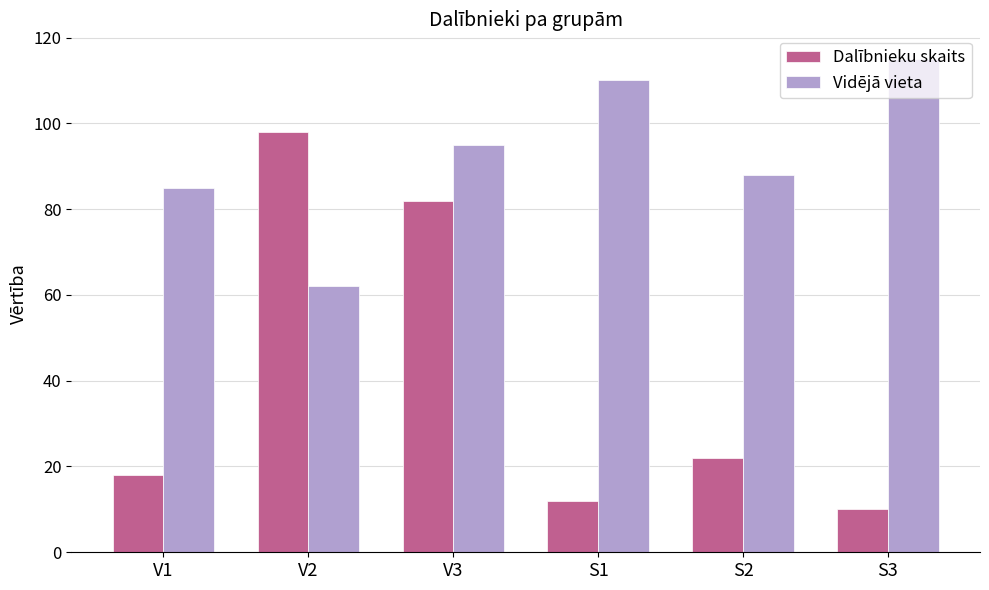

Is the value of Dalībnieku skaits at S1 greater than the value of Vidējā vieta at V3?

No